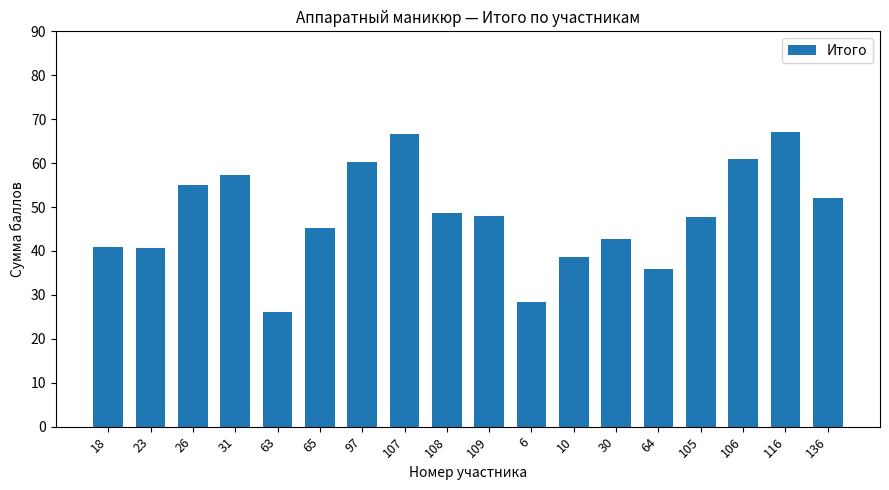

The value at 107 is 28.7. True or false?

False